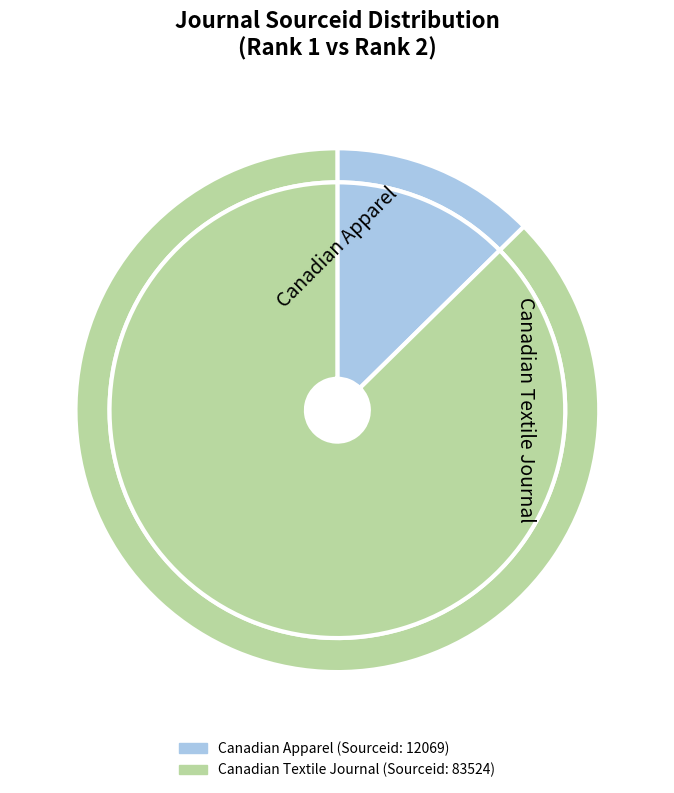

True or false: Canadian Textile Journal accounts for 87% of the total.

True